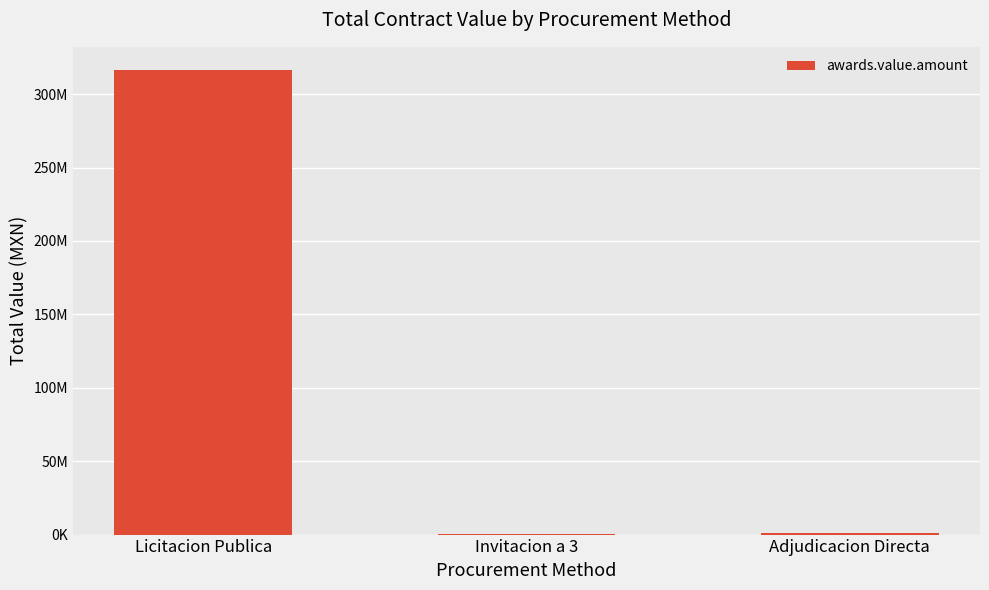

What is the label of the 3rd bar from the left?

Adjudicacion Directa